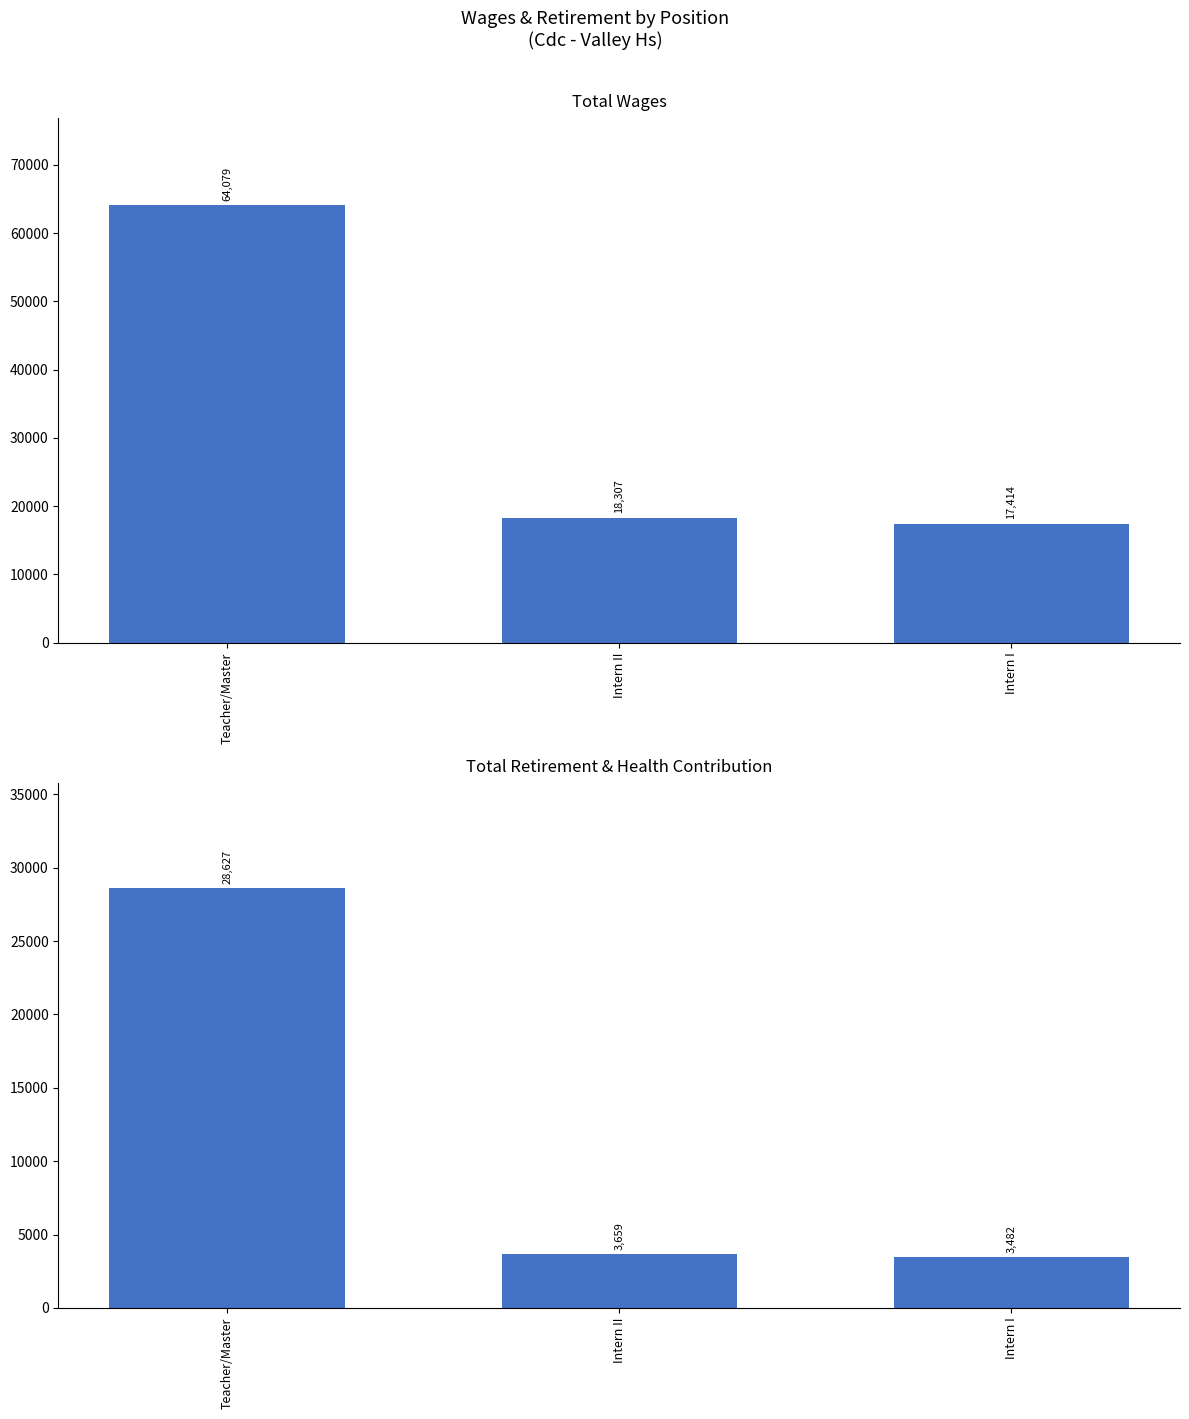

The Total Retirement & Health Contribution series shows 3659 at Intern II. True or false?

True